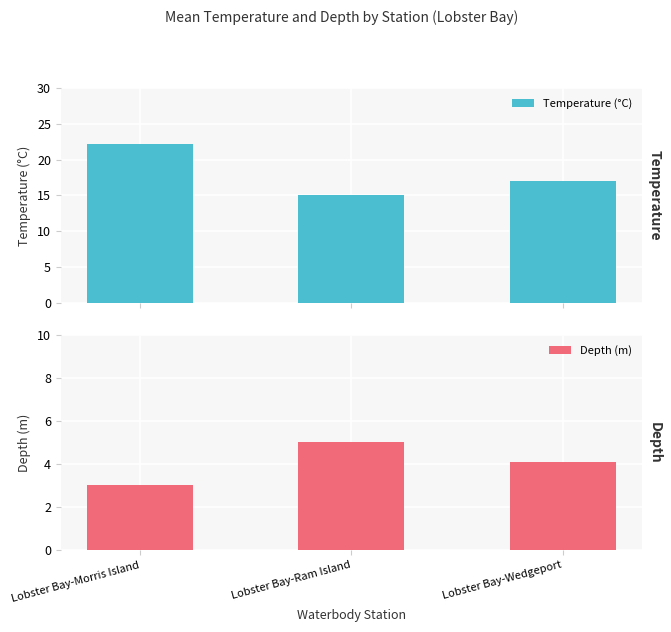

Is it true that Depth (m) equals 3.0 at Lobster Bay-Morris Island?

True